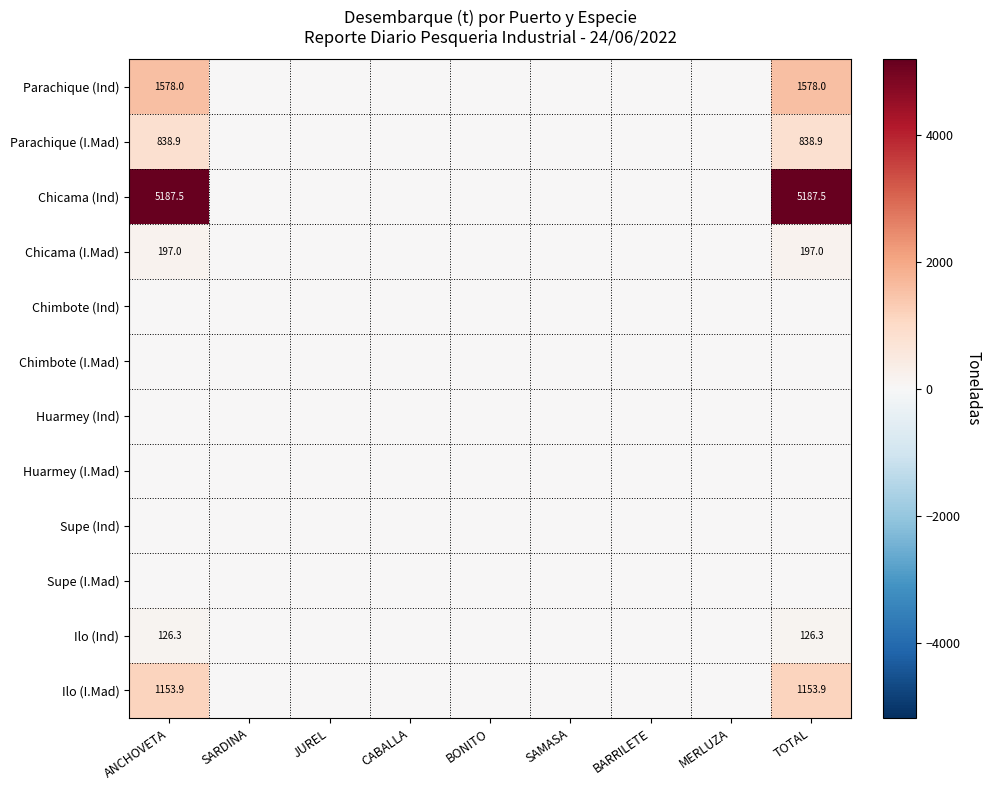

At which category does the chart reach its minimum across all series?

SARDINA